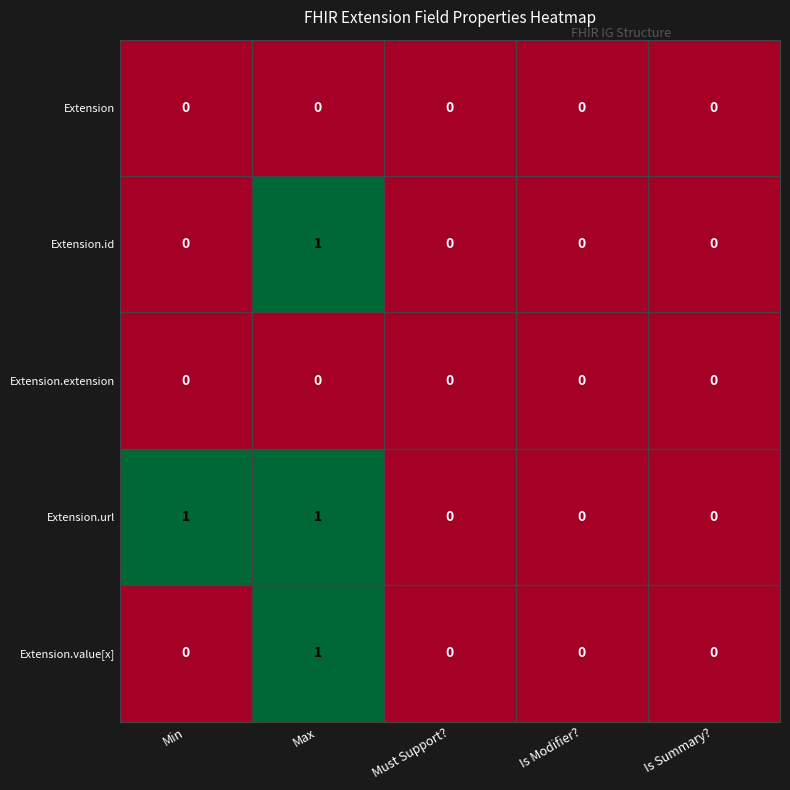

True or false: Extension.id has a value of 1 at Is Modifier?.

False